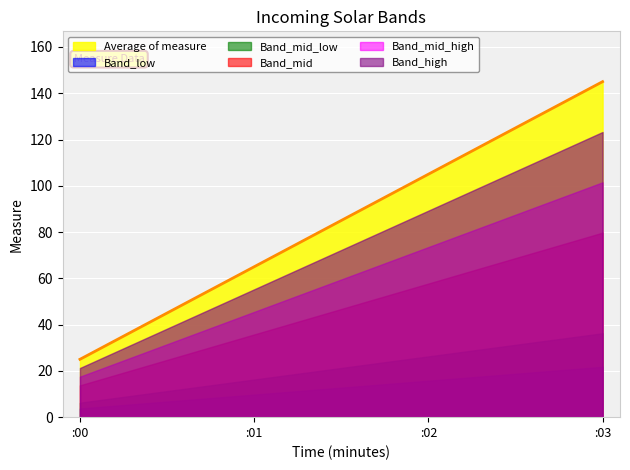

Read the value at :00, to the nearest 5.

25